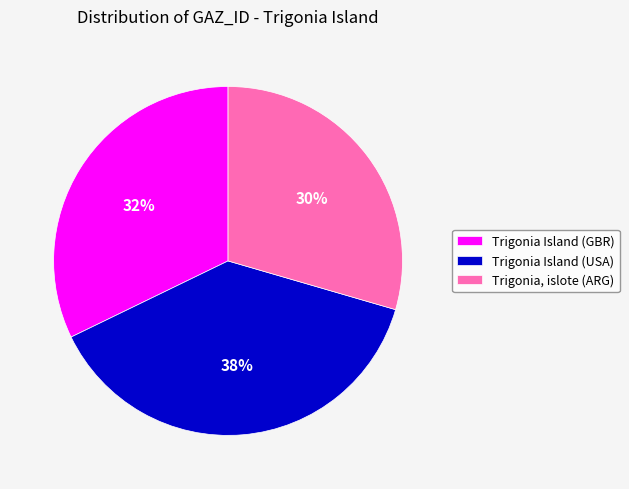

Do Trigonia Island (USA) and Trigonia, islote (ARG) together represent more than half of the pie?

Yes